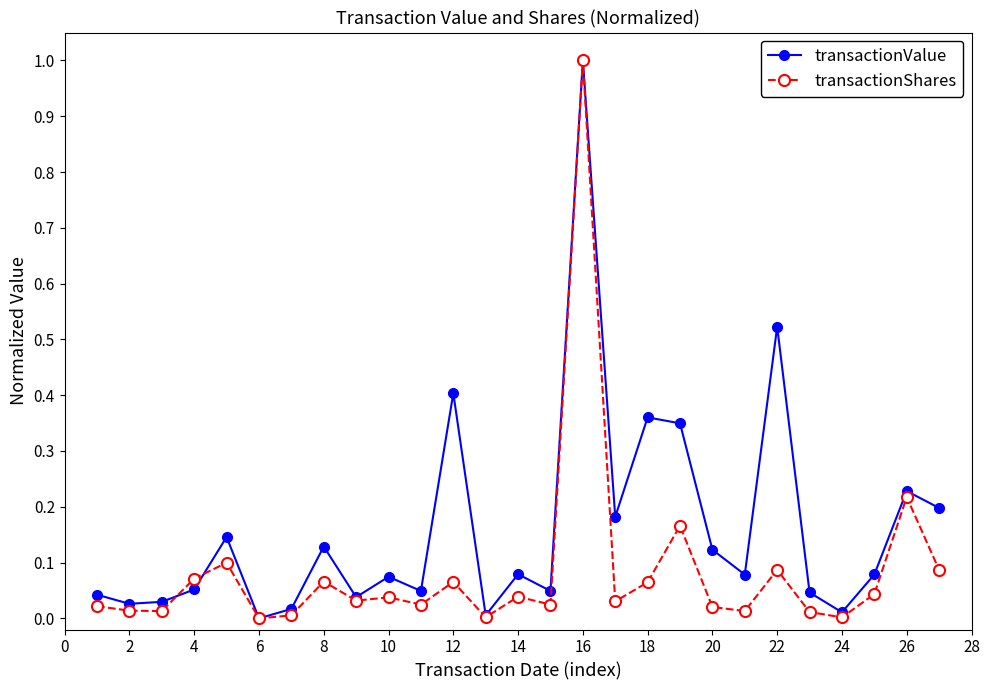

Which series has the largest range (max minus min)?

transactionShares